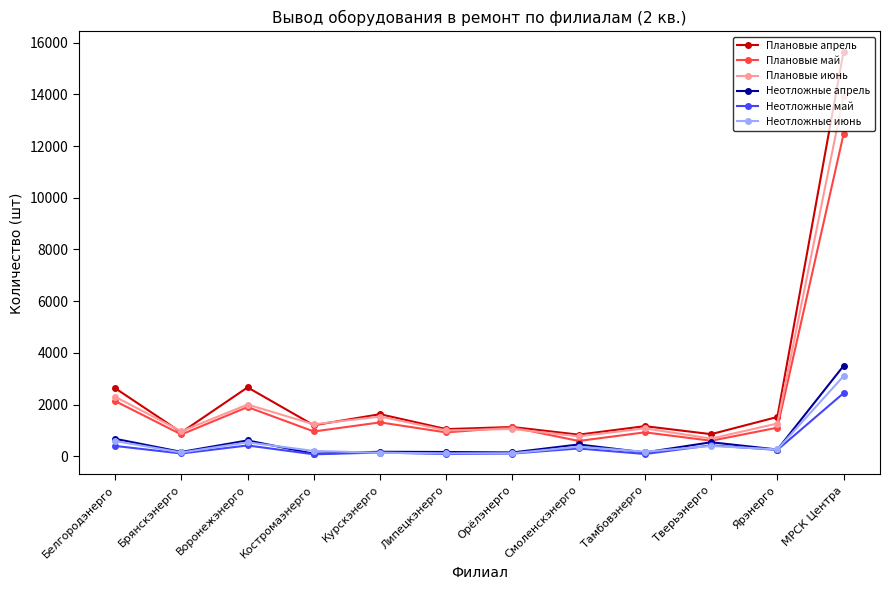

Where does the Плановые апрель series first go above 1204?

Белгородэнерго